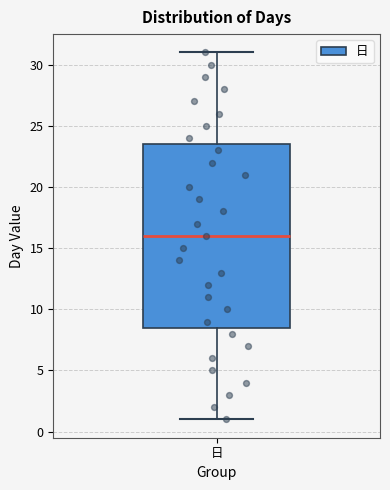

Transcribe this box plot: give where the median line is, the range the box spans, and where the two whiskers end, as read against the y-axis. The values are not printed on the chart, so give them approximately, as read against the axis.

median 16.0, box 8.5 to 23.5, whiskers 1.0 to 31.0